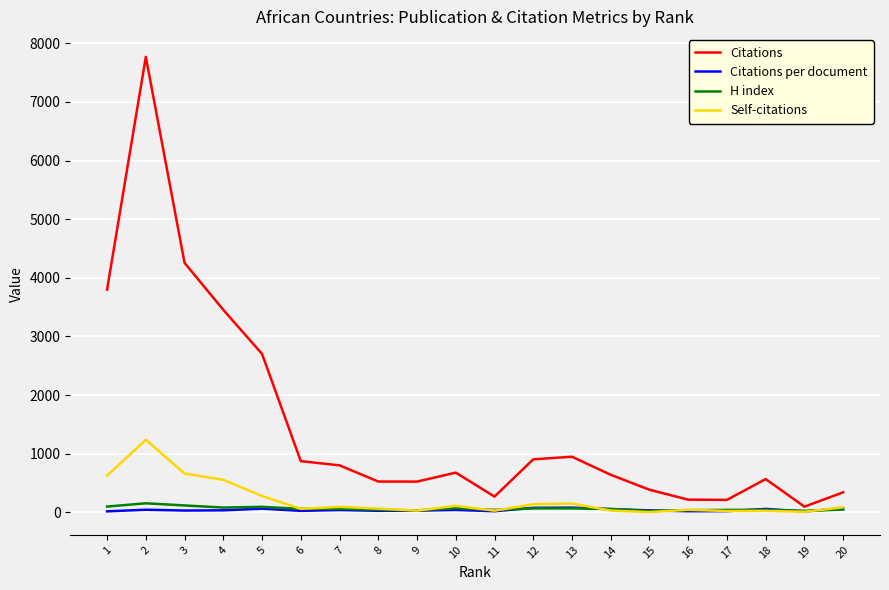

Is the value of H index at 19 greater than the value of Self-citations at 2?

No